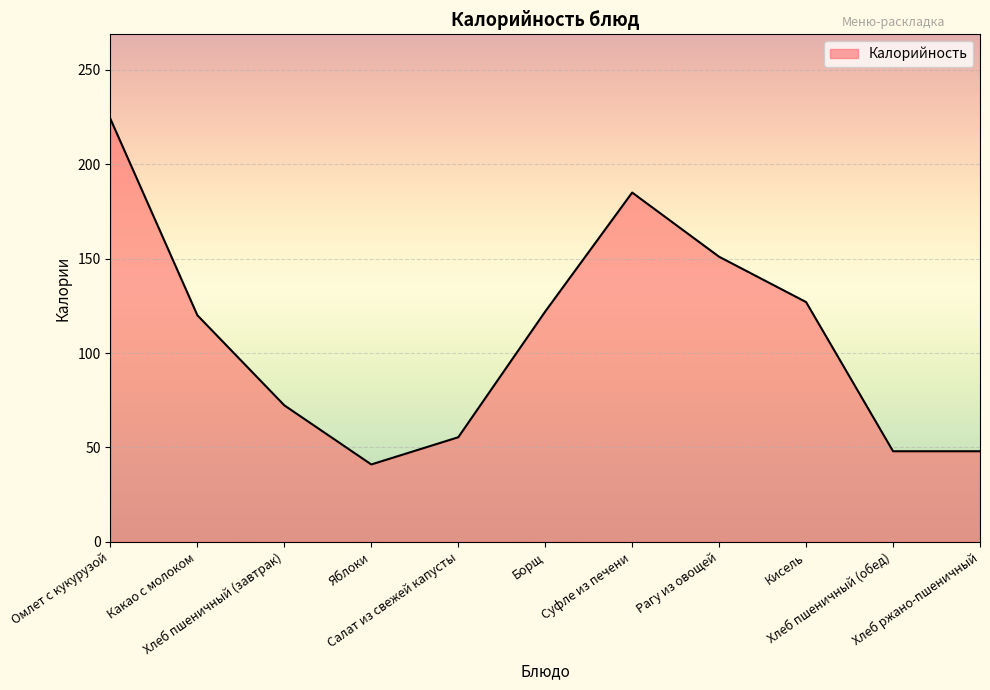

What is the ratio of the value at Хлеб ржано-пшеничный to the value at Яблоки?

1.2